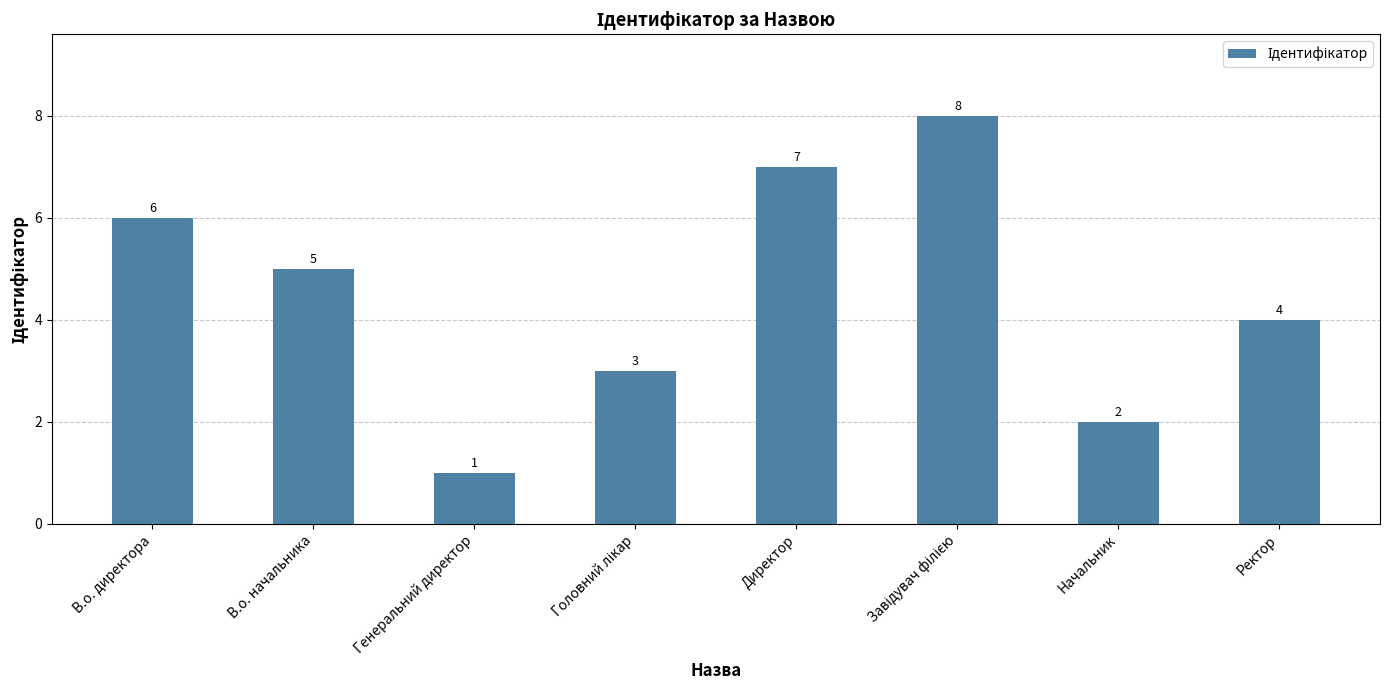

How many categories are shown in the chart?

8